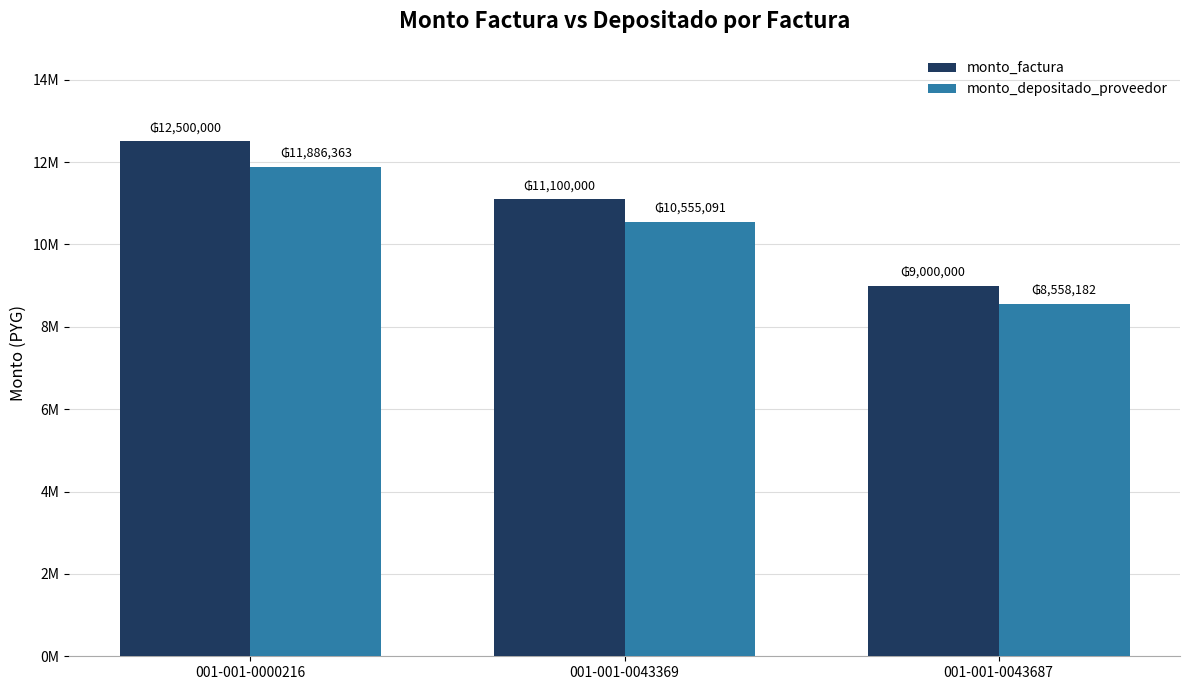

Are the bars grouped side by side (vs. stacked)?

Yes